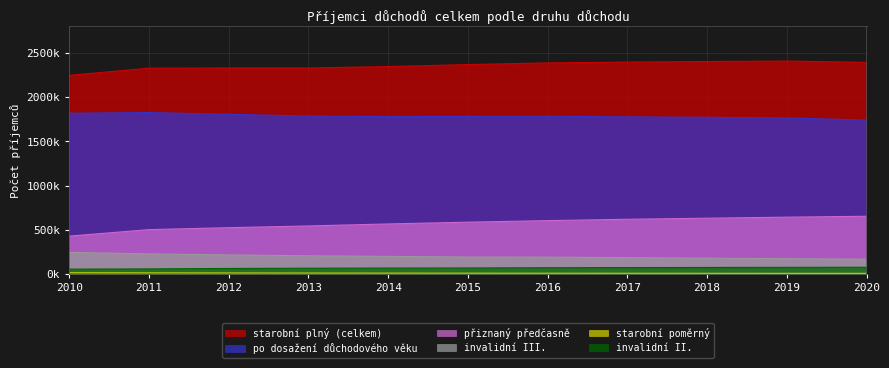

What are all the series names shown in the legend?

starobní plný (celkem), po dosažení důchodového věku, přiznaný předčasně, invalidní III., starobní poměrný, invalidní II.